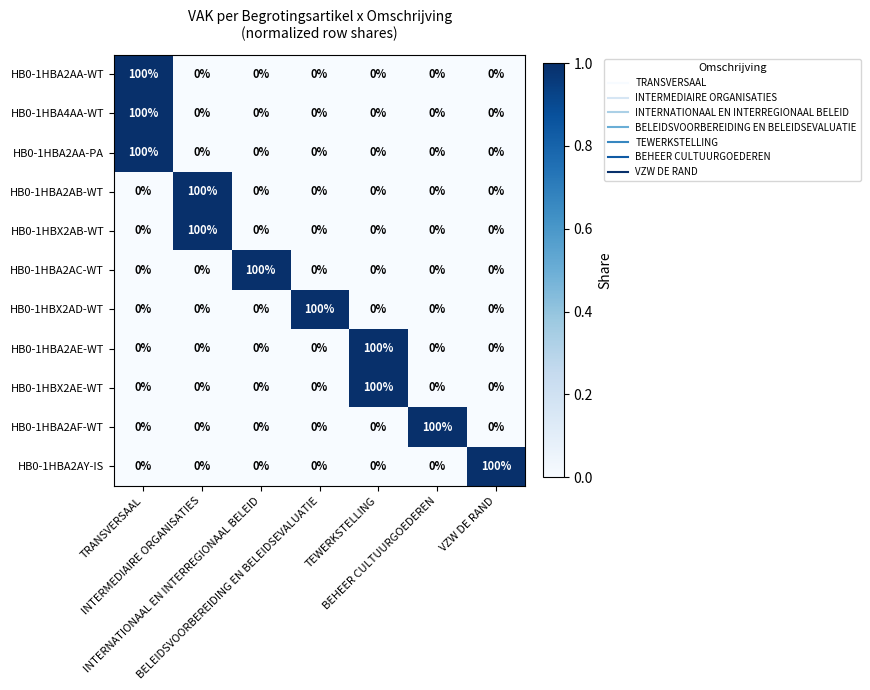

What is the highest value of the HB0-1HBA2AA-PA series?

100